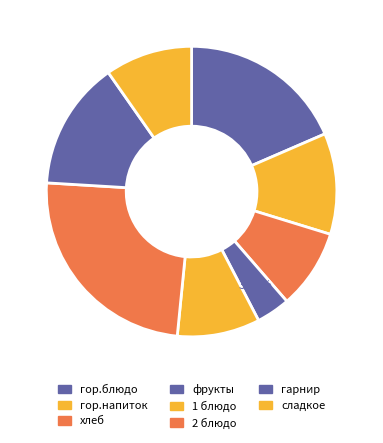

Is фрукты the majority of the pie?

No